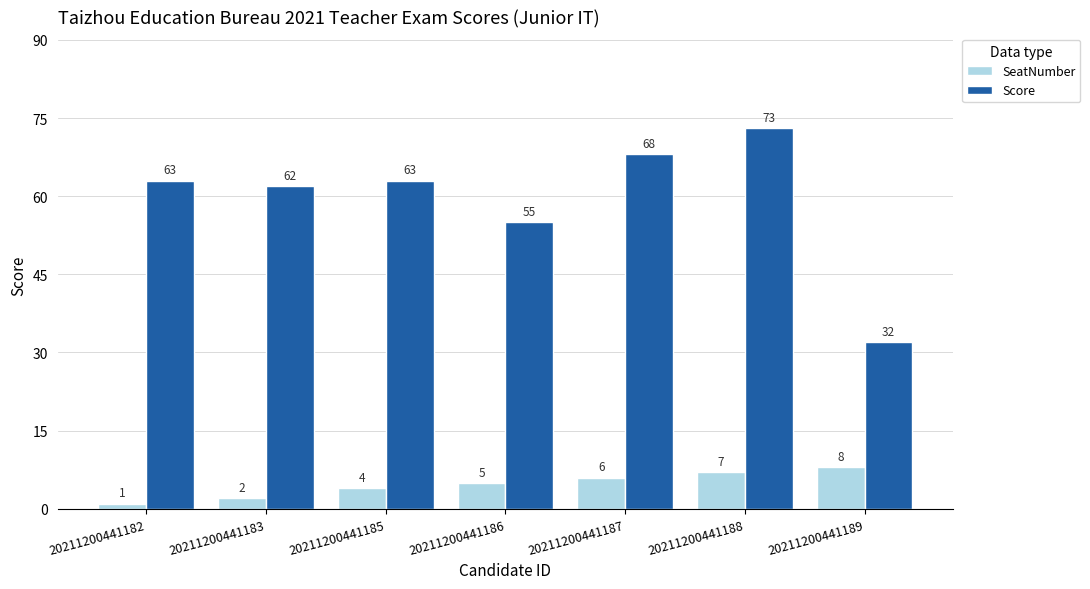

Reading left to right, what are all the values shown in this chart?

SeatNumber: 1	2	4	5	6	7	8
Score: 63	62	63	55	68	73	32